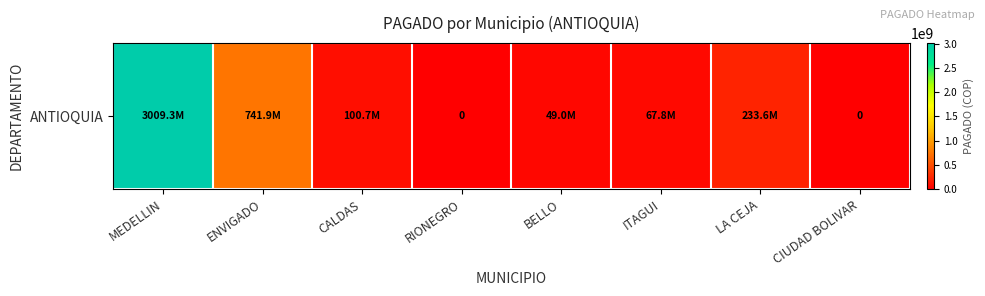

How many values are above zero?

6